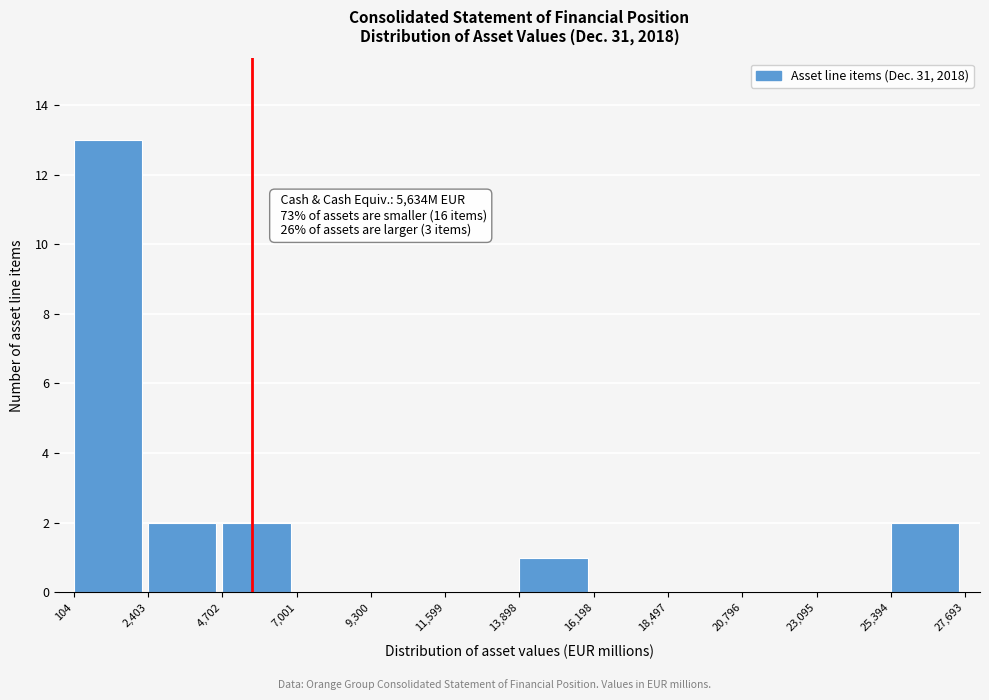

Over which range of the x-axis is the bar tallest?

104 to 2,403